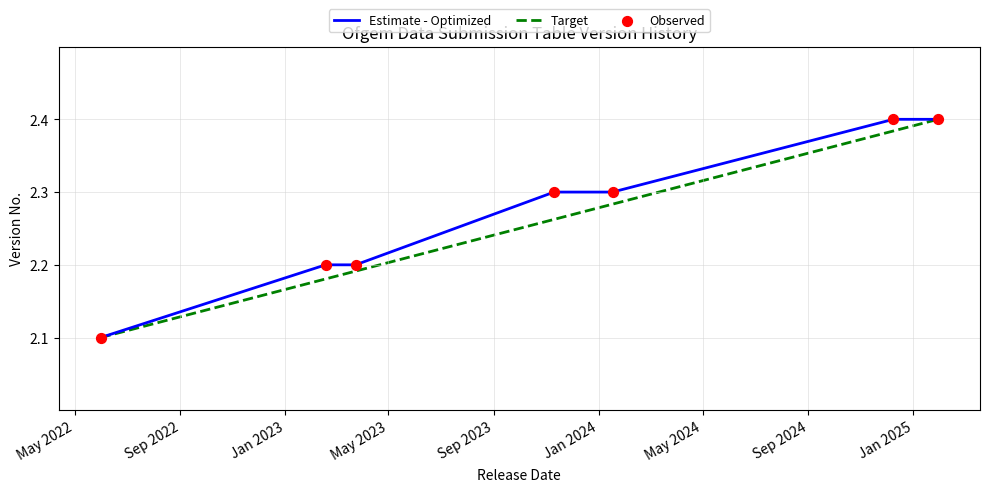

What is the minimum value for Target?

2.1